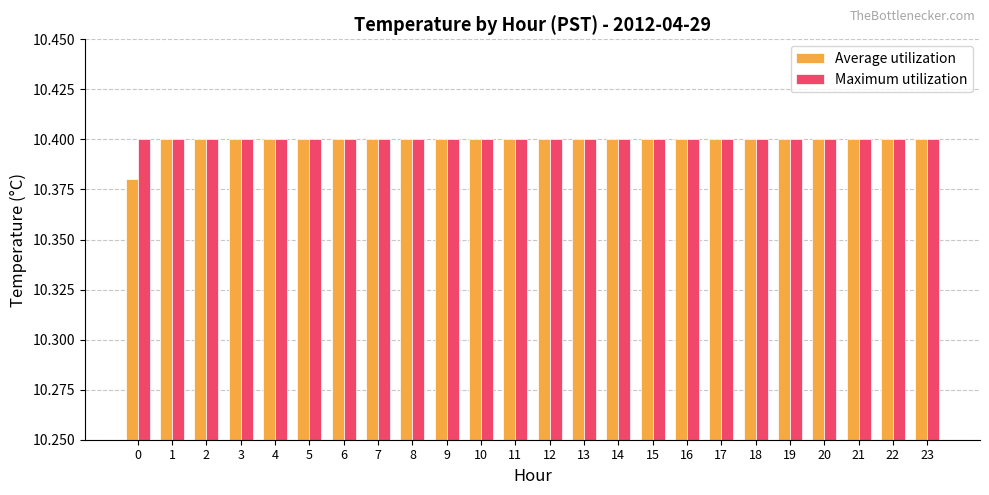

Which series has the widest spread of values?

Average utilization